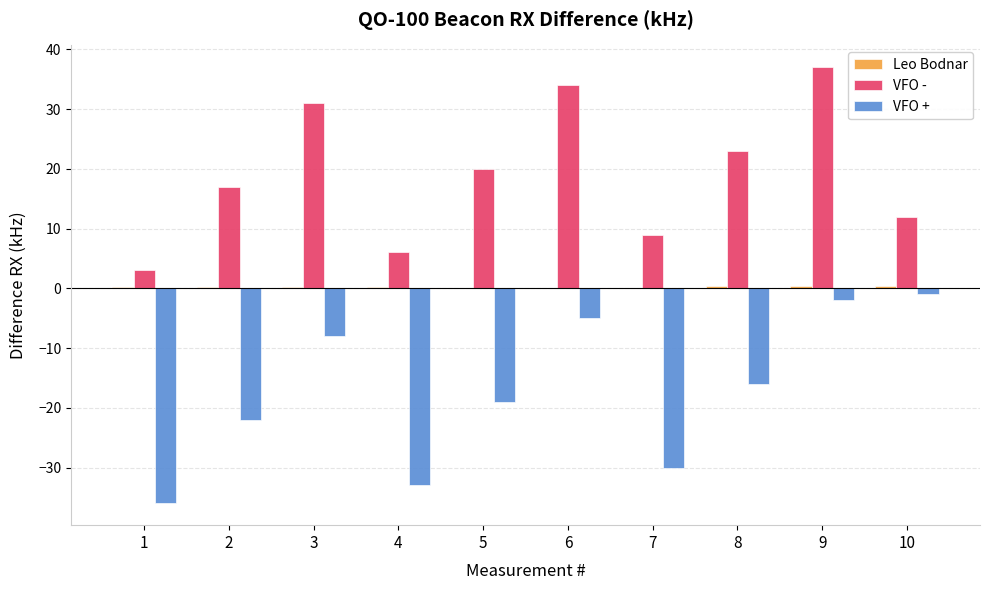

Is it true that VFO - equals 59.6 at 9?

False